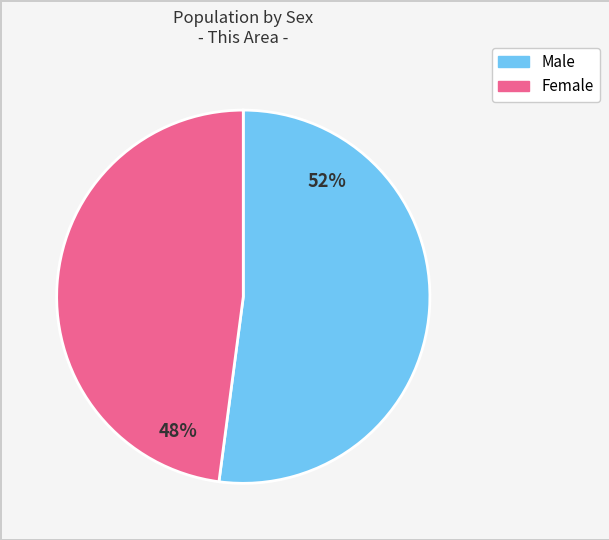

Which has a higher value, Male or Female?

Male